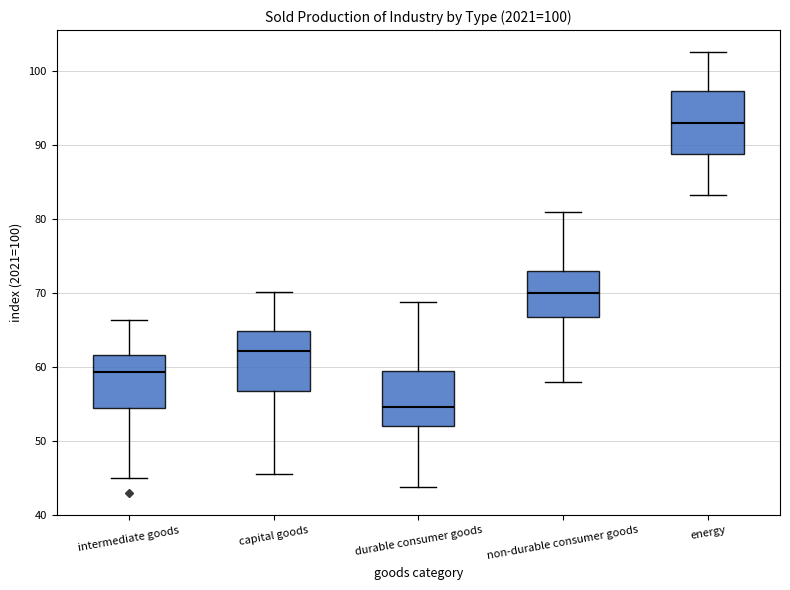

Reading left to right, read every box against the y-axis: the position of its median line, the range the box covers, and the ends of its whiskers. The values are not printed on the chart, so give them approximately, as read against the axis.

intermediate goods: median 59, box 54 to 62, whiskers 45 to 66
capital goods: median 62, box 57 to 65, whiskers 46 to 70
durable consumer goods: median 55, box 52 to 60, whiskers 44 to 69
non-durable consumer goods: median 70, box 67 to 73, whiskers 58 to 81
energy: median 93, box 89 to 97, whiskers 83 to 103